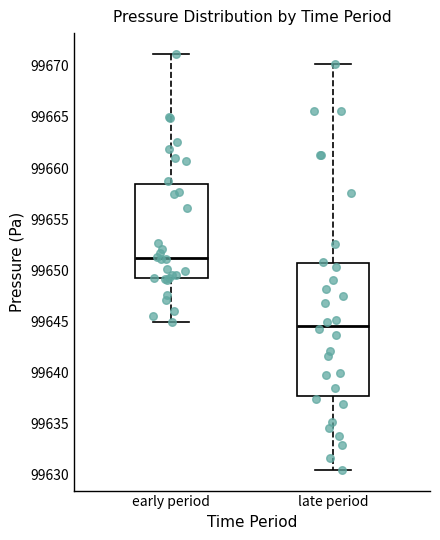

Comparing the boxes themselves (not the whiskers), which one is the tallest?

late period